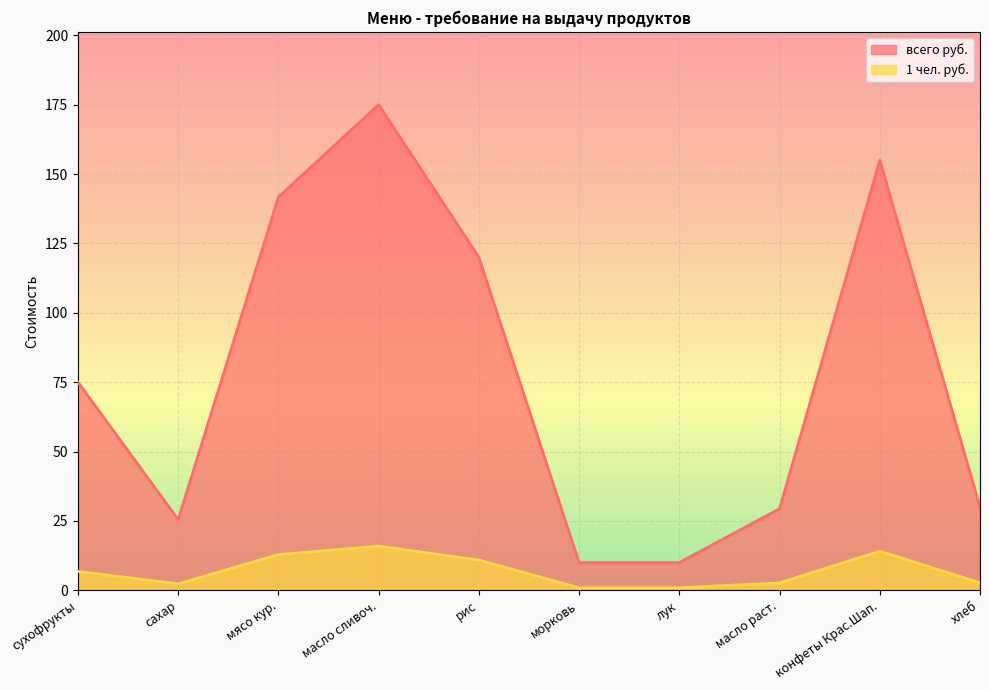

What is the minimum value for всего руб.?

10.0